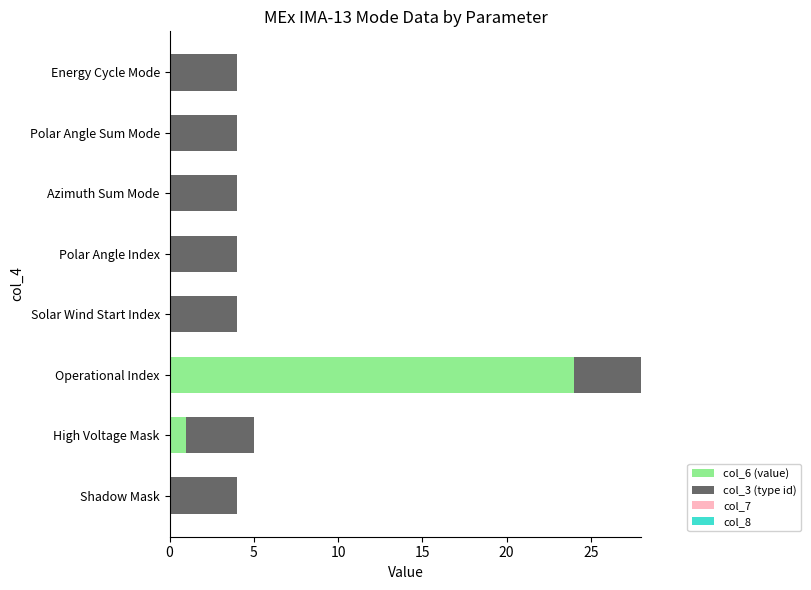

What is the total value across all series at Operational Index?

28